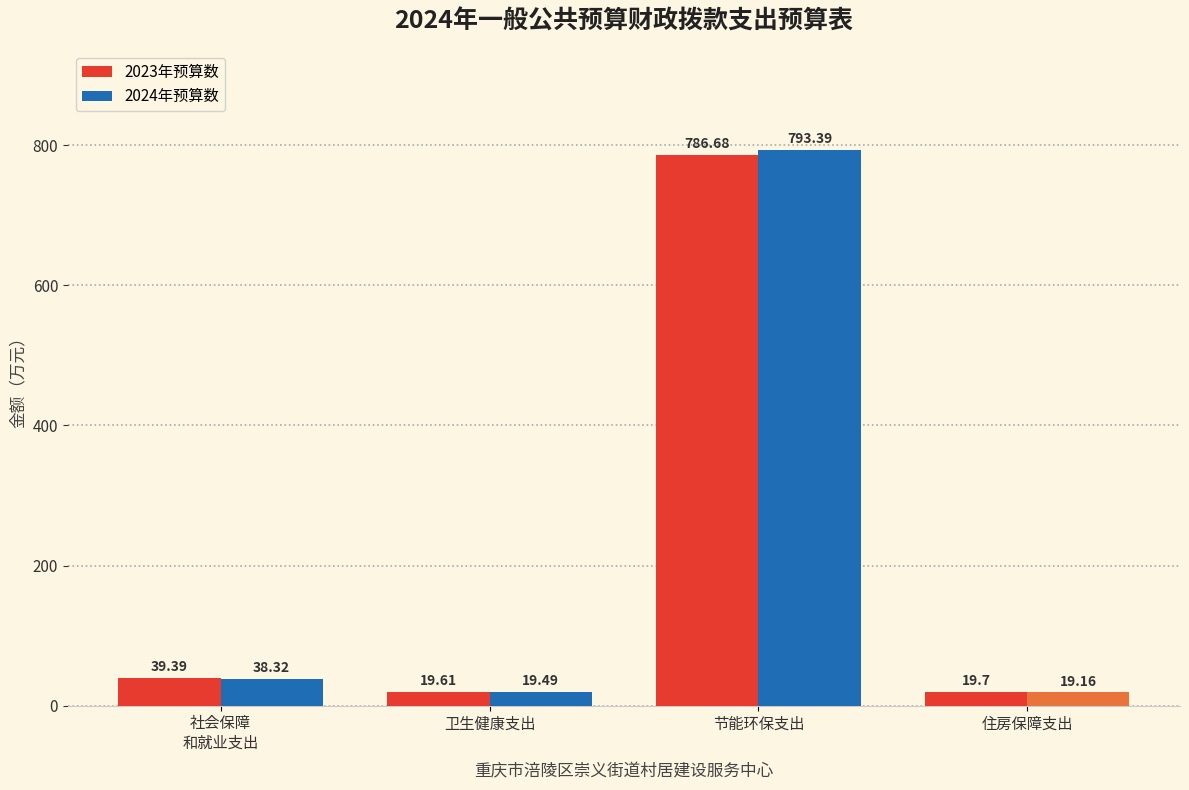

Reading left to right, list all the values displayed in this chart.

2023年预算数: 社会保障
和就业支出=39.4	卫生健康支出=19.6	节能环保支出=786.7	住房保障支出=19.7
2024年预算数: 社会保障
和就业支出=38.3	卫生健康支出=19.5	节能环保支出=793.4	住房保障支出=19.2